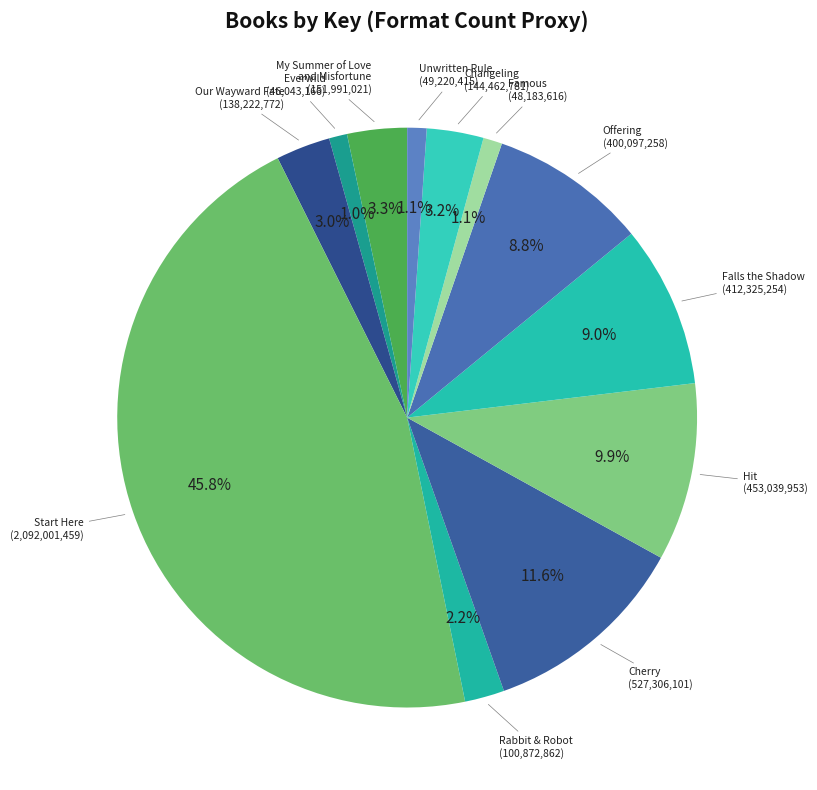

To the nearest percent, what is the difference between the largest and smallest slice percentages?

45%